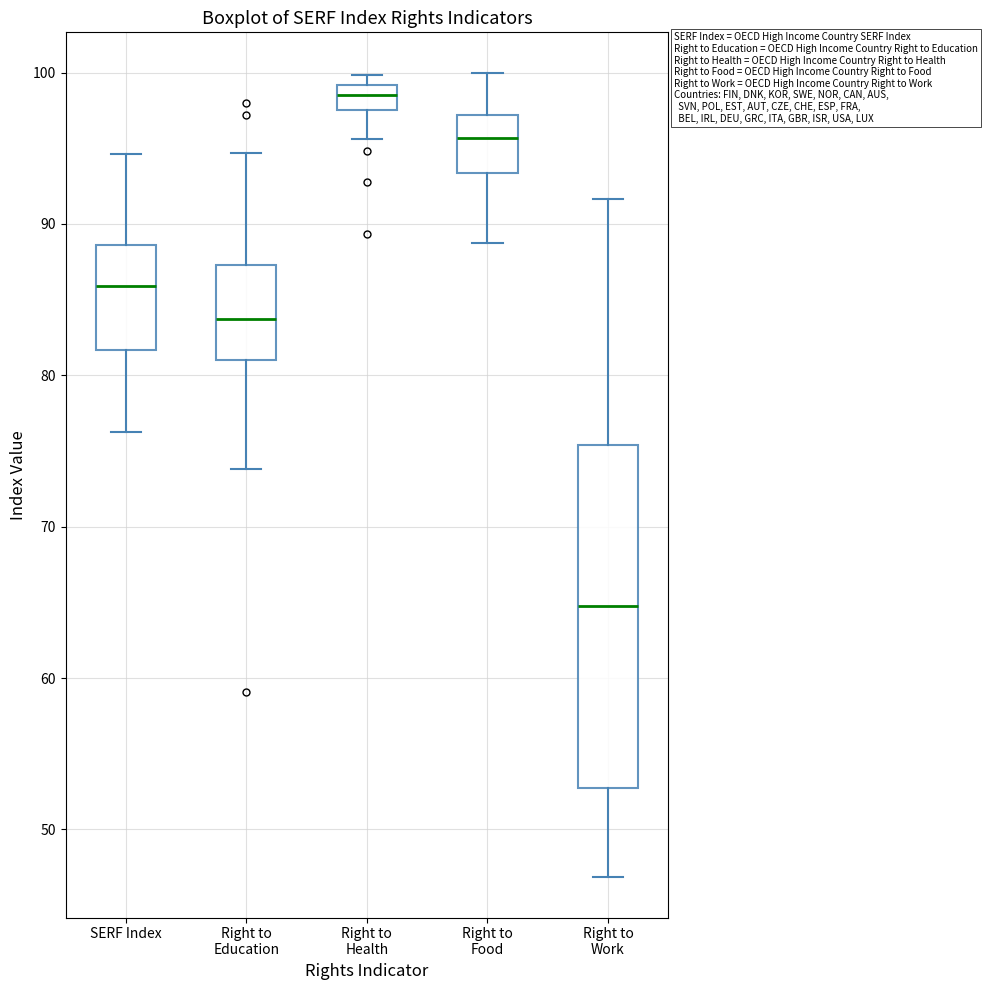

Comparing the boxes themselves (not the whiskers), which one is the tallest?

Right to Work